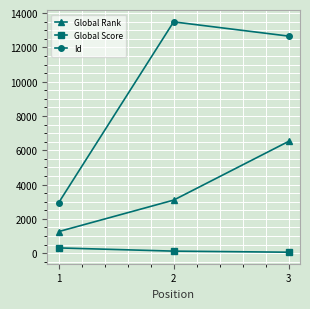

The value of Id at 3 is 16620. True or false?

False